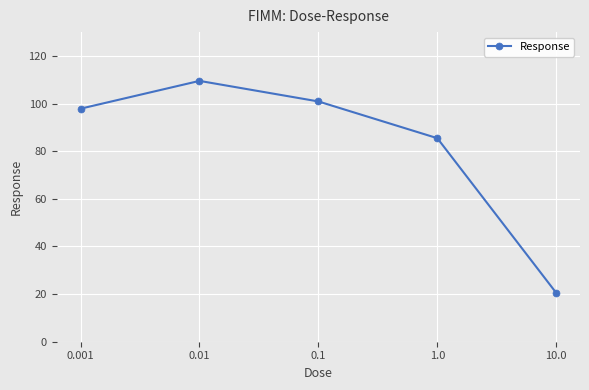

What is the difference between the maximum and minimum values?

89.0